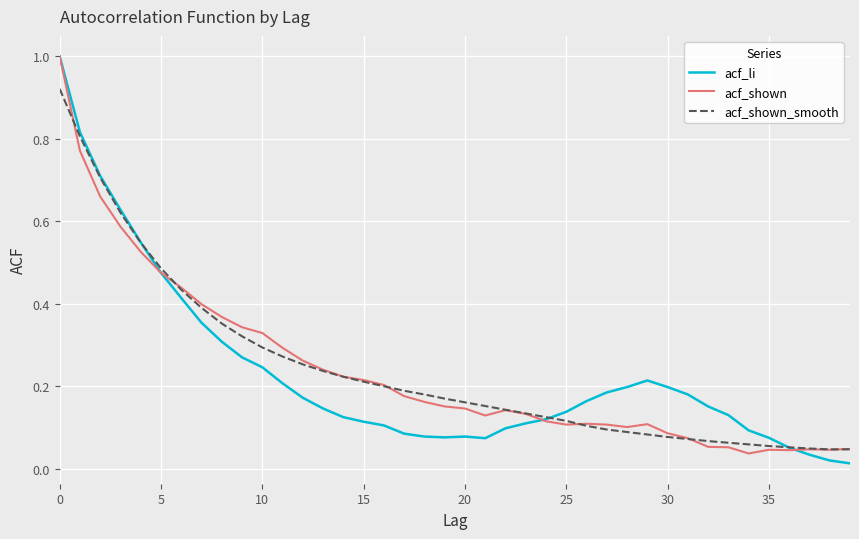

What is the greatest value displayed?

1.0